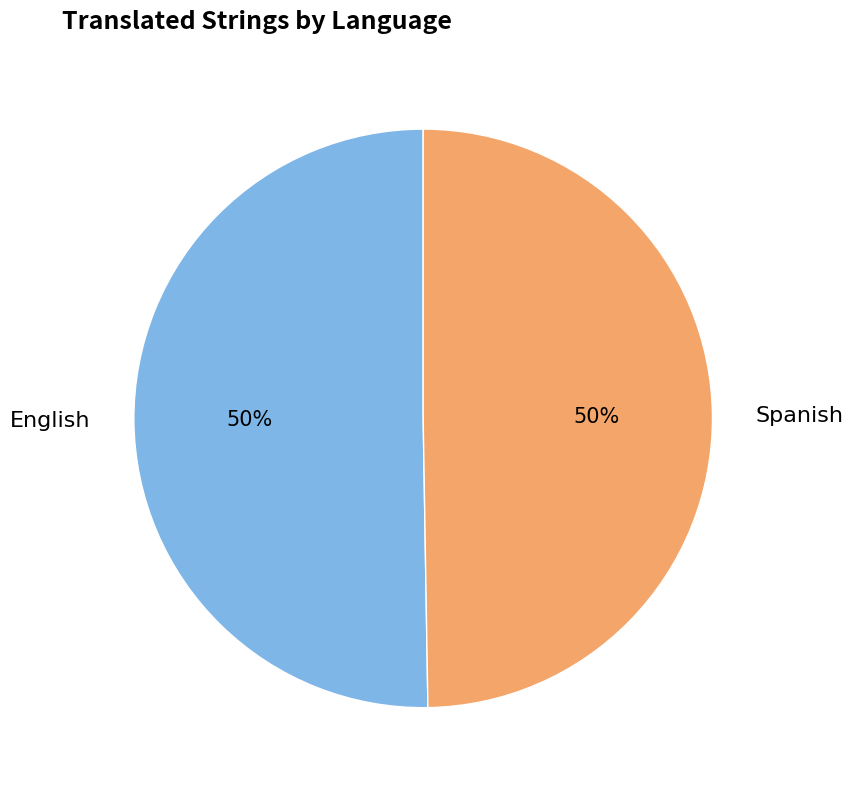

To the nearest percent, what is the average slice percentage?

50%